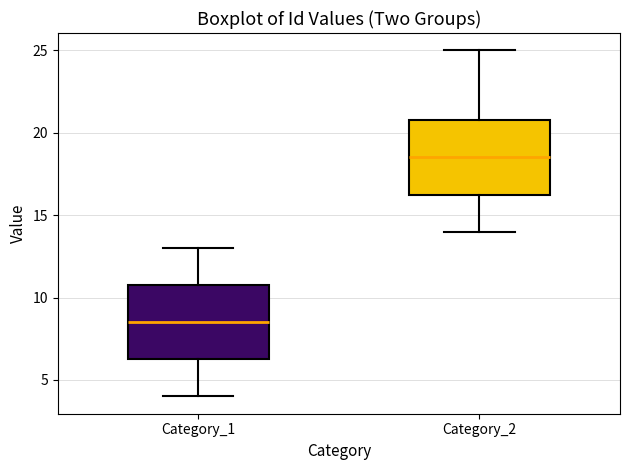

Where does the median line of the box for Category_2 sit on the y-axis? The values are not printed on the chart, so give them approximately, as read against the axis.

18.5